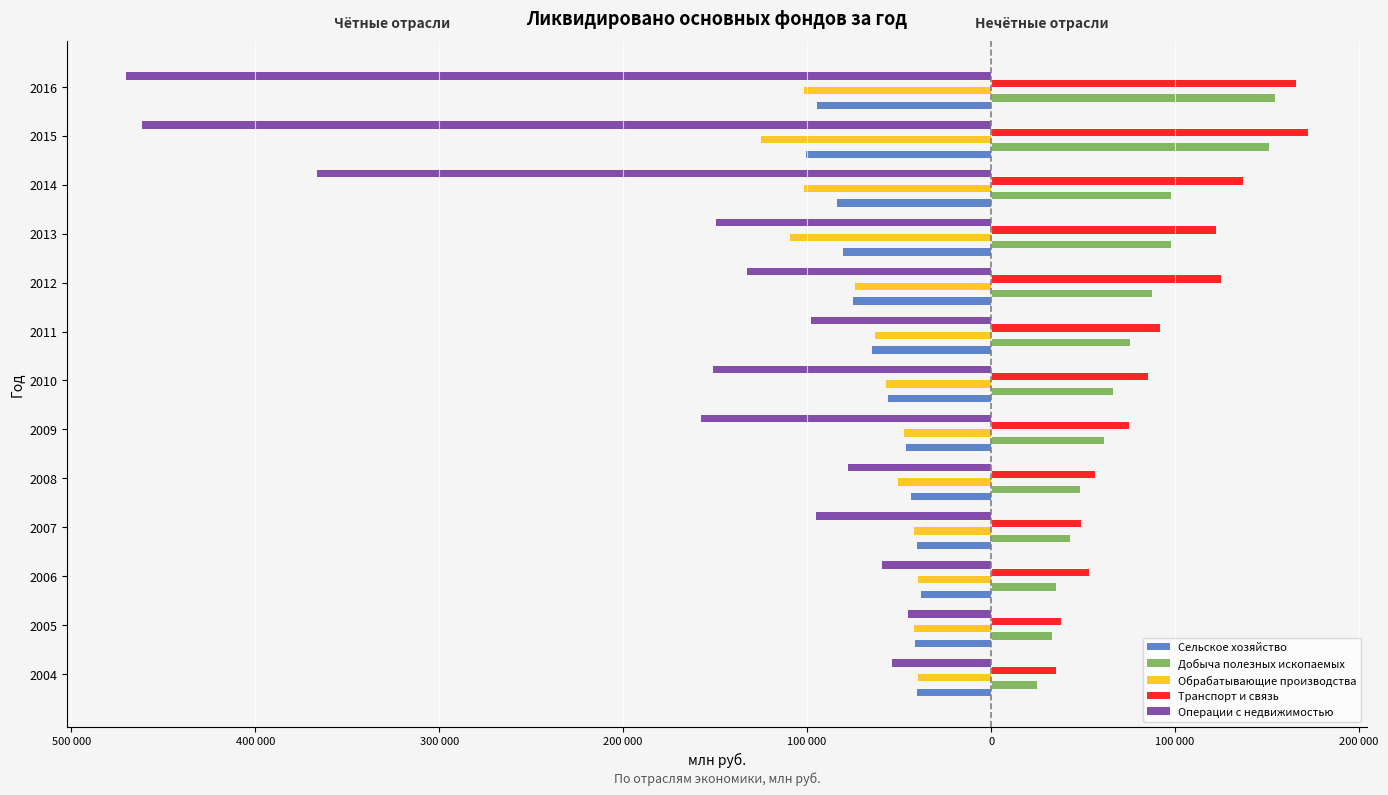

What are all the series names shown in the legend?

Сельское хозяйство, Добыча полезных ископаемых, Обрабатывающие производства, Транспорт и связь, Операции с недвижимостью